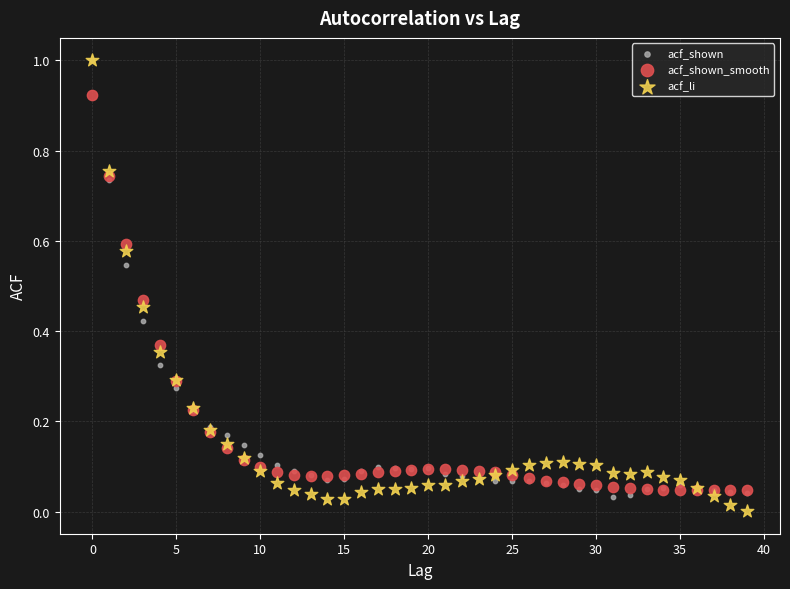

Which series has the largest Y range (max minus min)?

acf_li